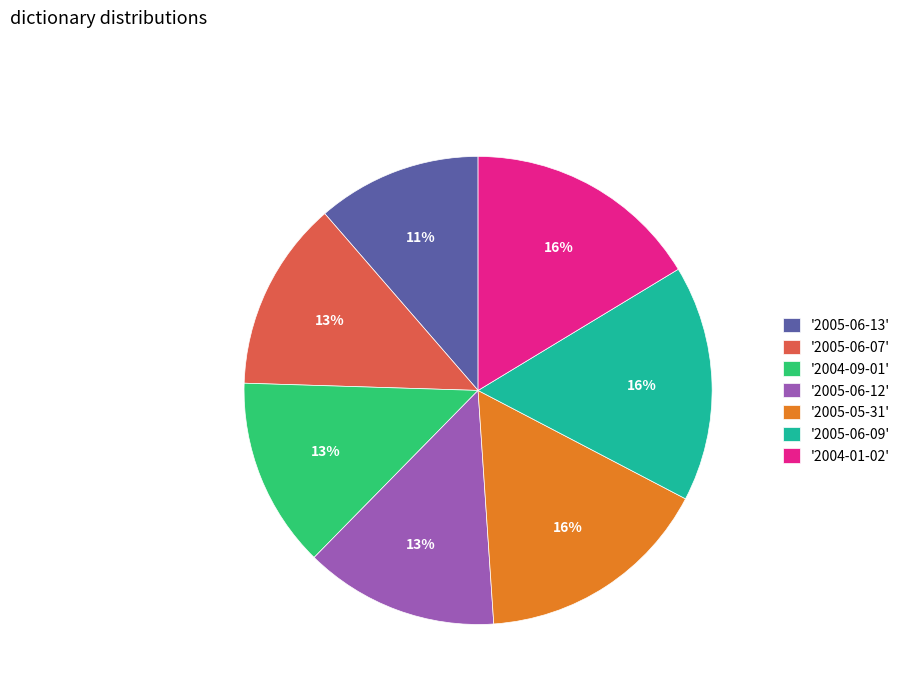

How many slices are in this pie chart?

7